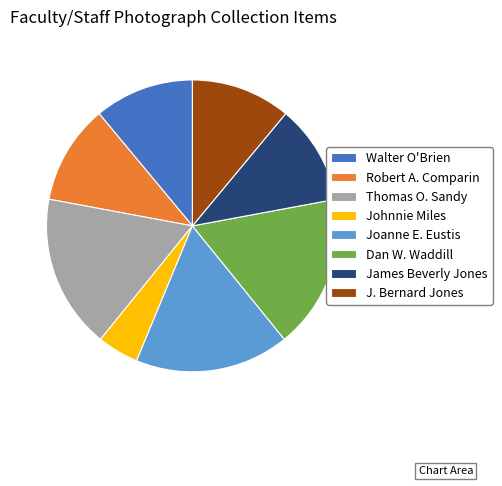

Is it true that Robert A. Comparin is 1% of the pie?

False